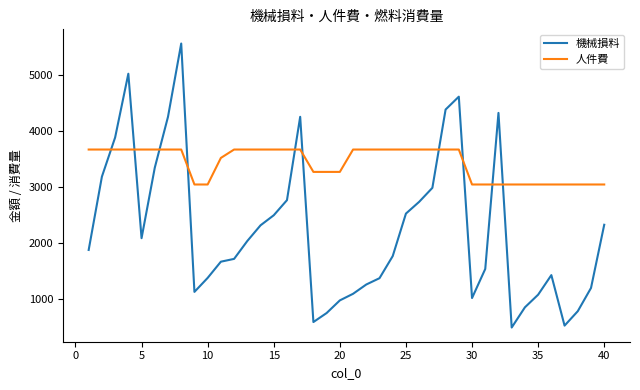

True or false: 機械損料 and 人件費 intersect in this chart.

True